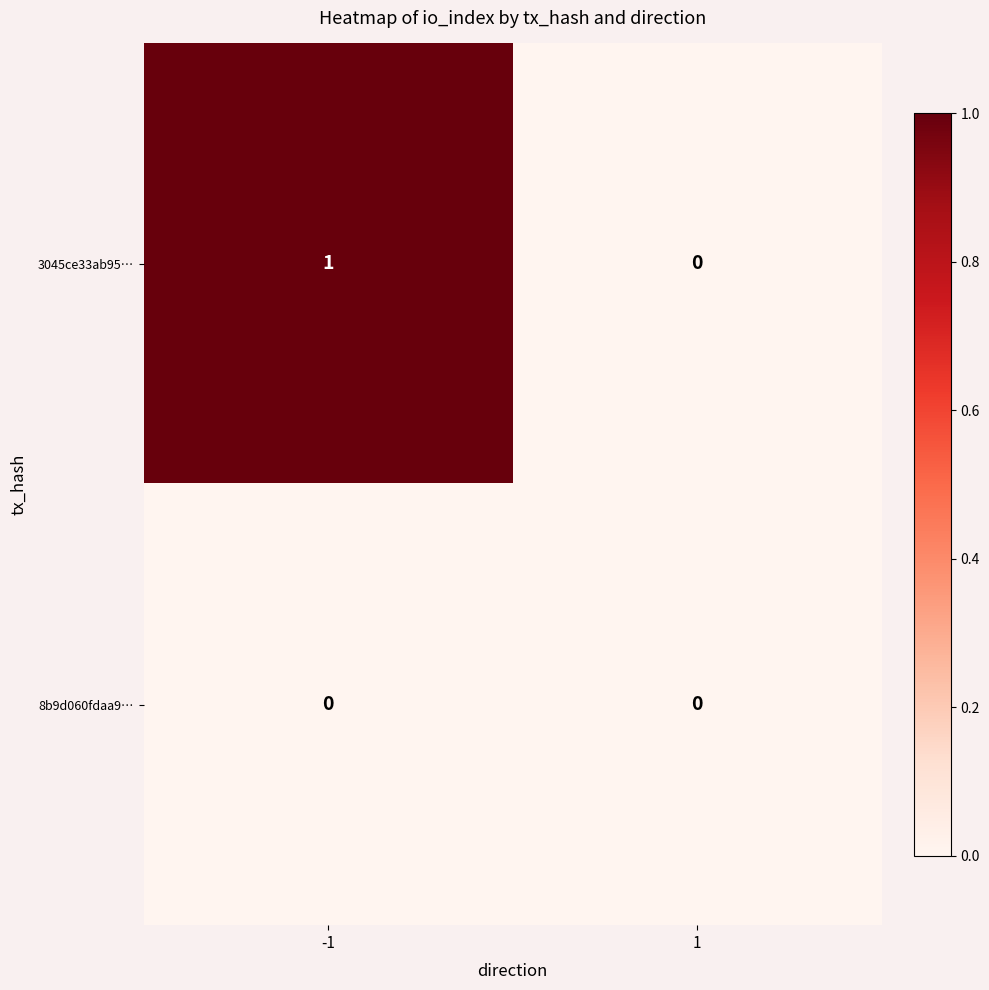

List the series in order of their overall mean, highest first.

3045ce33ab95…, 8b9d060fdaa9…